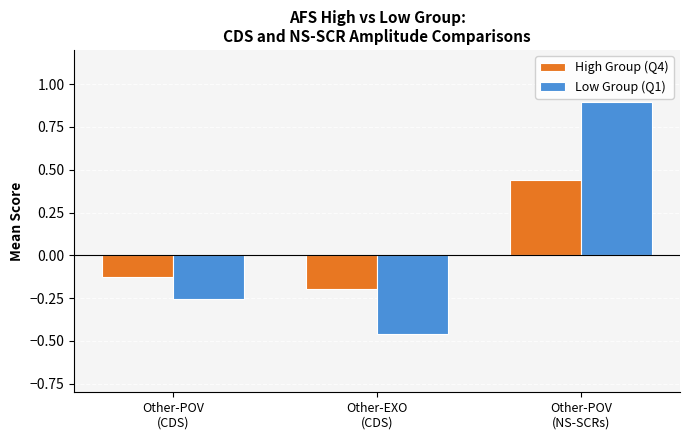

List the series in order of their peak value, highest first.

Low Group (Q1), High Group (Q4)